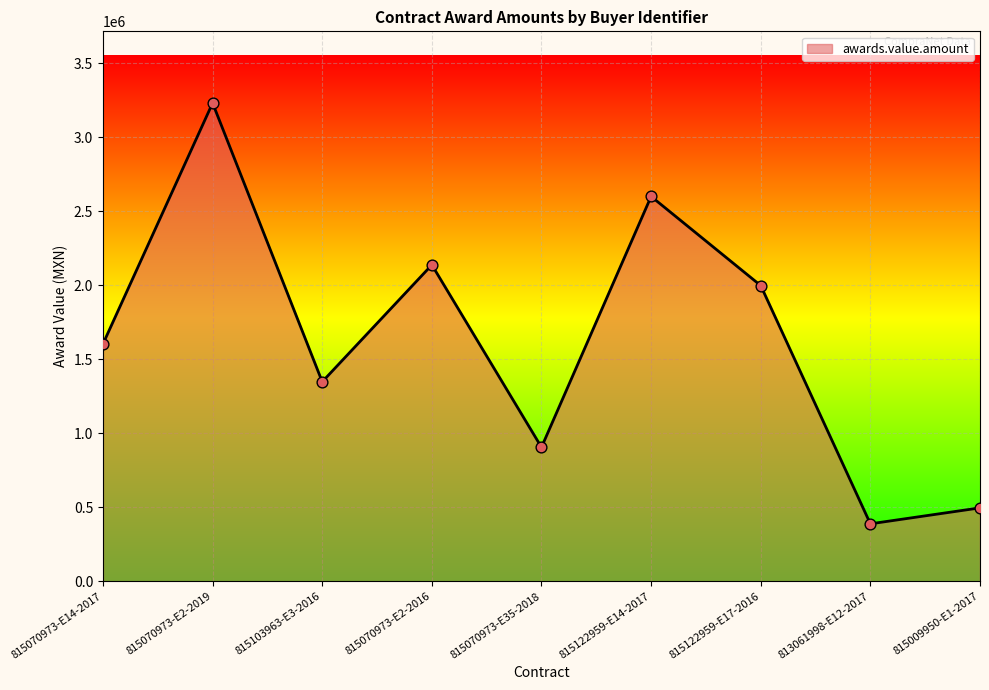

What is the change in value from 815103963-E3-2016 to 813061998-E12-2017?

-959772.4